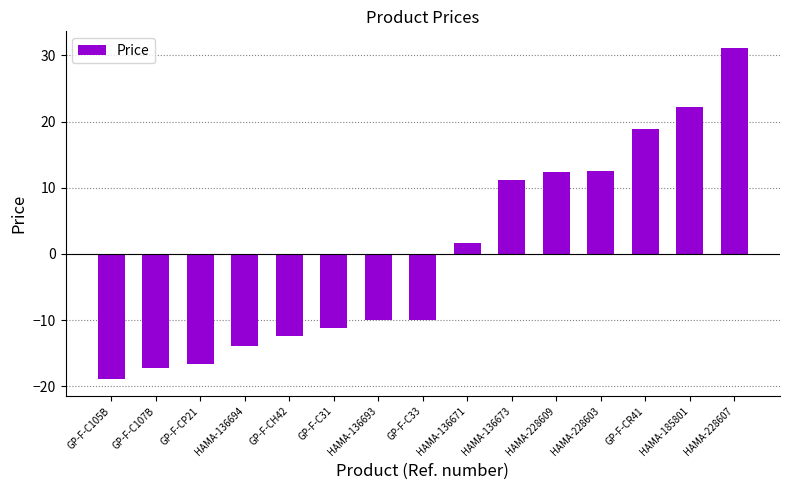

Is it true that the value at GP-F-C33 is -4.9?

False